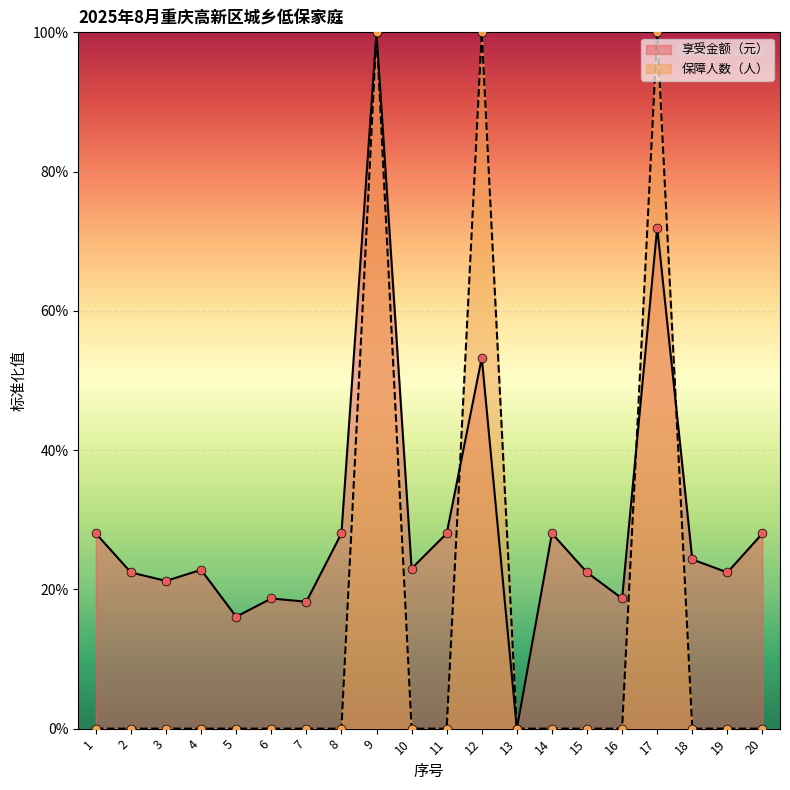

Is the value of 享受金额（元） at 8 greater than the value of 保障人数（人） at 20?

Yes